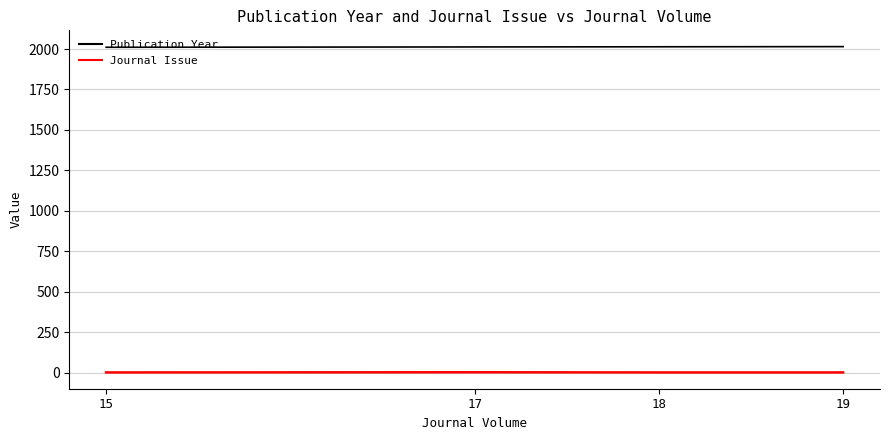

At how many categories does at least one series exceed 706?

4